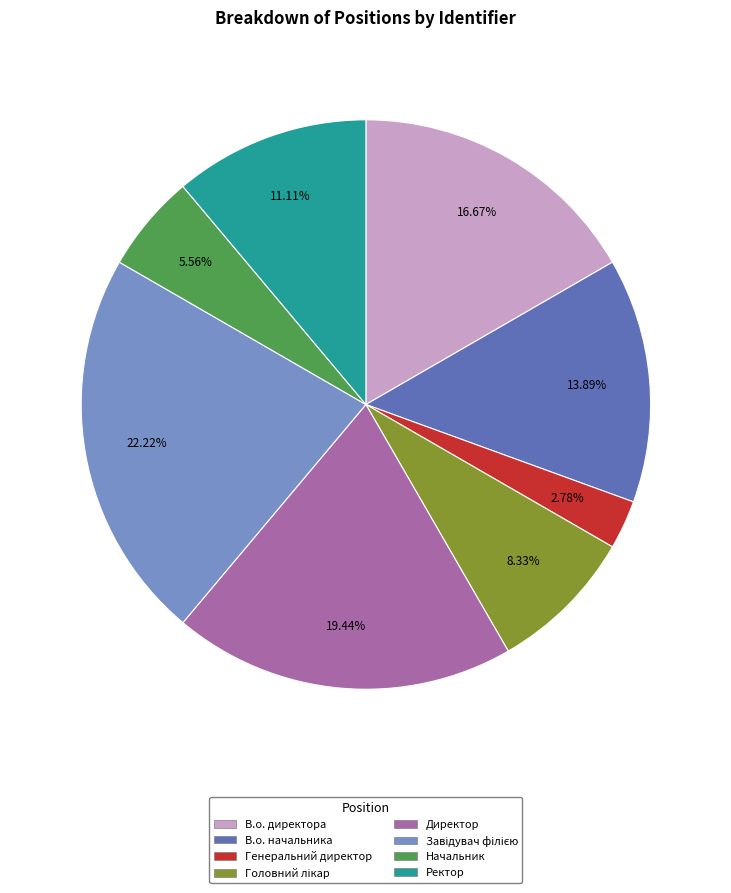

Which slice is the smallest?

Генеральний директор